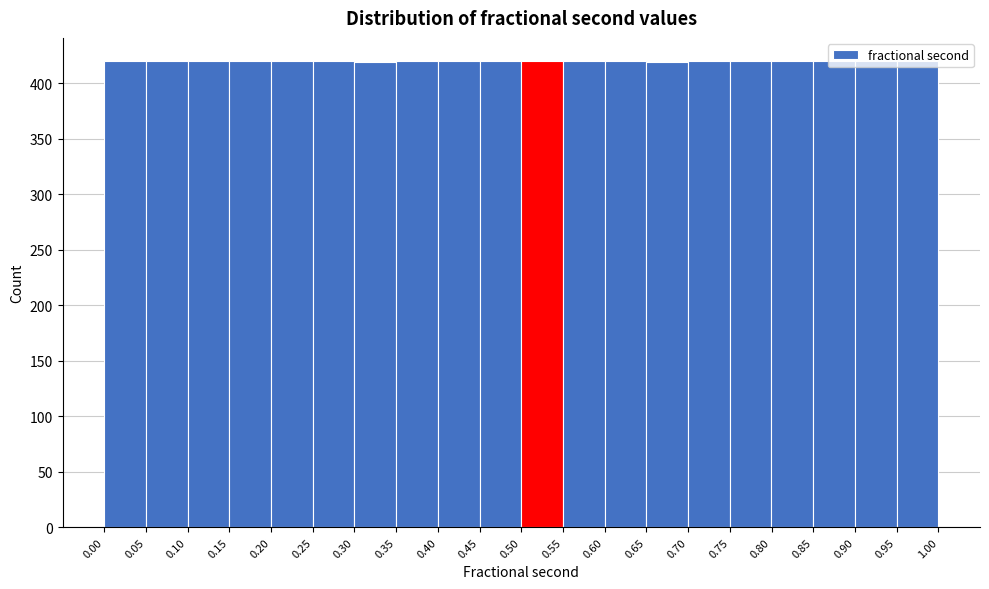

Reading left to right, transcribe this chart: for each bar, give the range it covers on the x-axis and its height. Neither the bar edges nor the heights are printed on the chart, so give them approximately, as read against the axes.

0.00 to 0.05: 420
0.05 to 0.10: 420
0.10 to 0.15: 420
0.15 to 0.20: 420
0.20 to 0.25: 420
0.25 to 0.30: 420
0.30 to 0.35: 420
0.35 to 0.40: 420
0.40 to 0.45: 420
0.45 to 0.50: 420
0.50 to 0.55: 420
0.55 to 0.60: 420
0.60 to 0.65: 420
0.65 to 0.70: 420
0.70 to 0.75: 420
0.75 to 0.80: 420
0.80 to 0.85: 420
0.85 to 0.90: 420
0.90 to 0.95: 420
0.95 to 1.00: 420